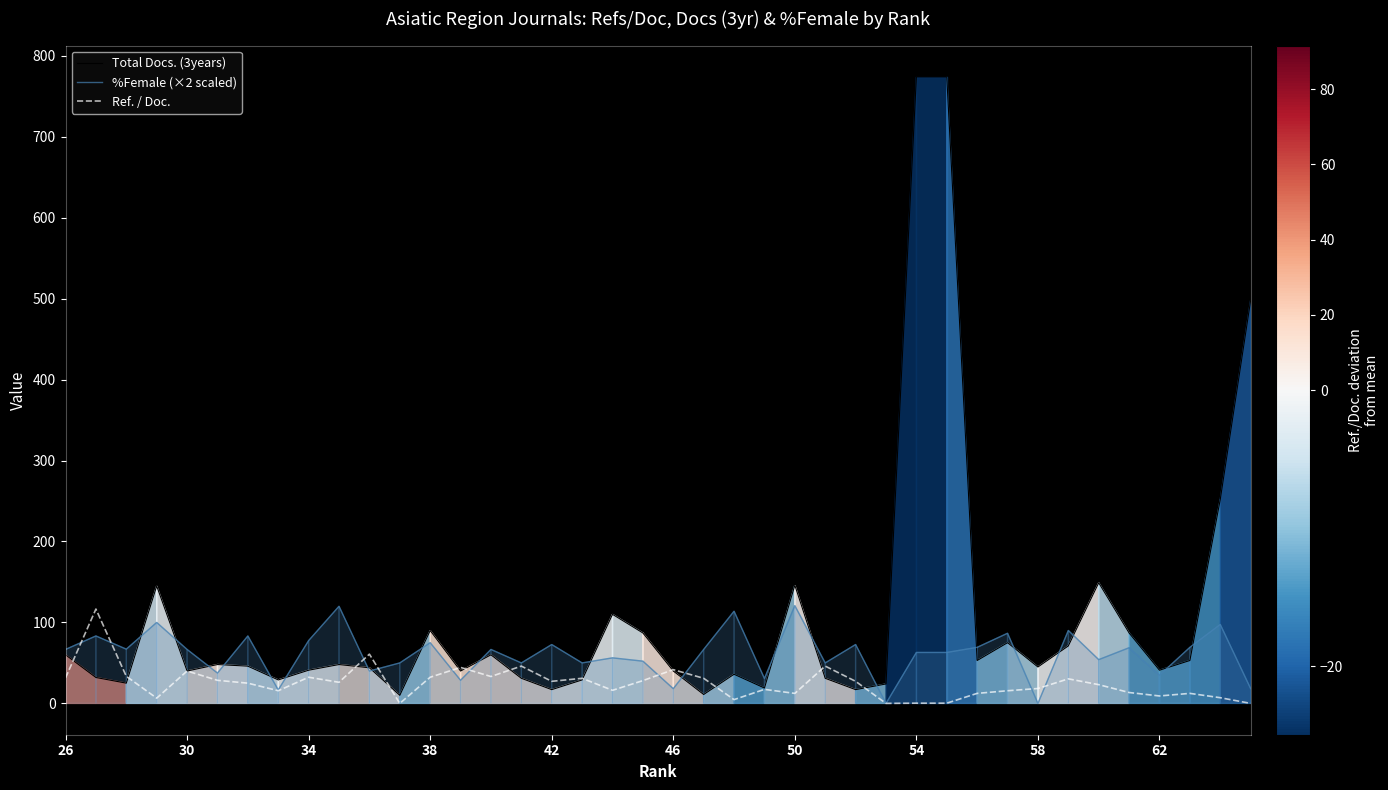

Which series has the largest total across all categories?

Total Docs. (3years)